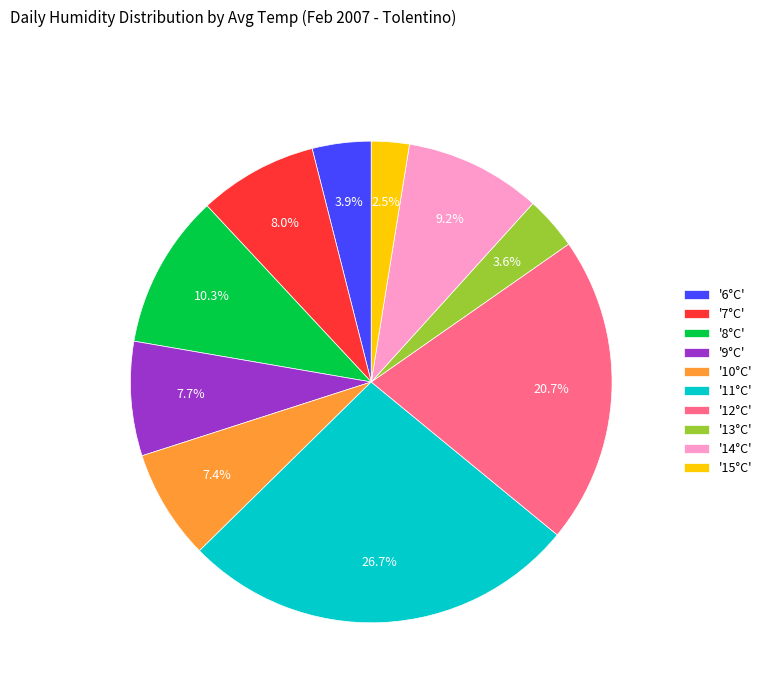

What percentage is NOT represented by '11°C'?

73.3%